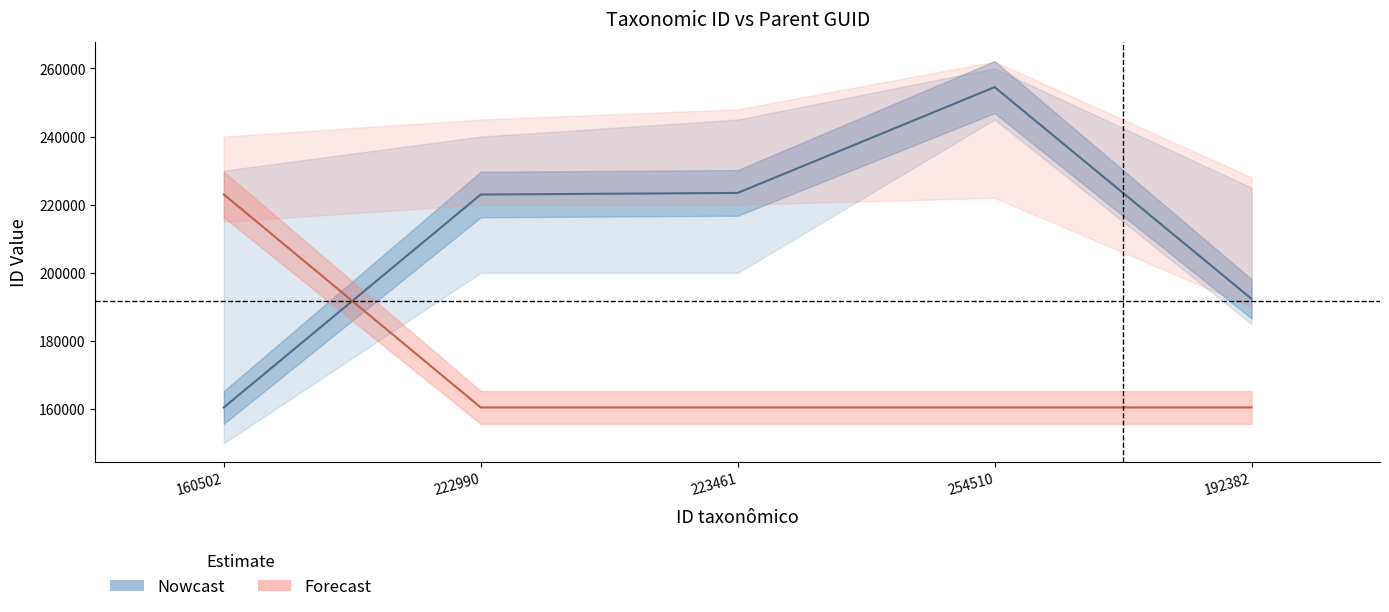

How many values in the Nowcast series are below 222990?

2